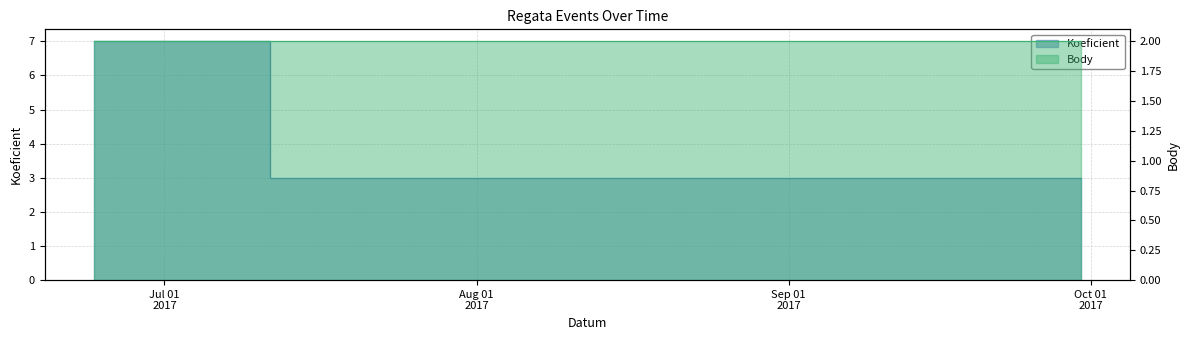

List the labels in order of value, smallest first.

2017-07-29, 2017-09-30, 2017-06-24